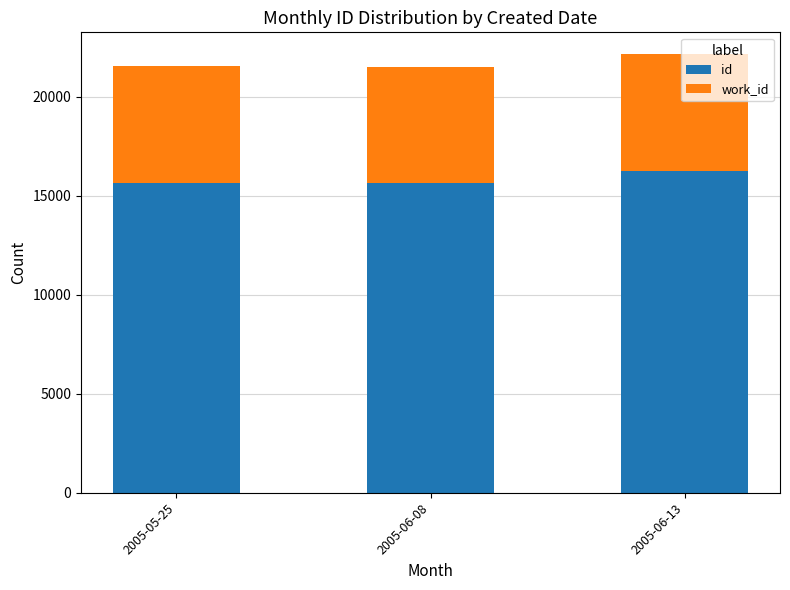

What is the difference between the maximum and minimum values in the id series?

605